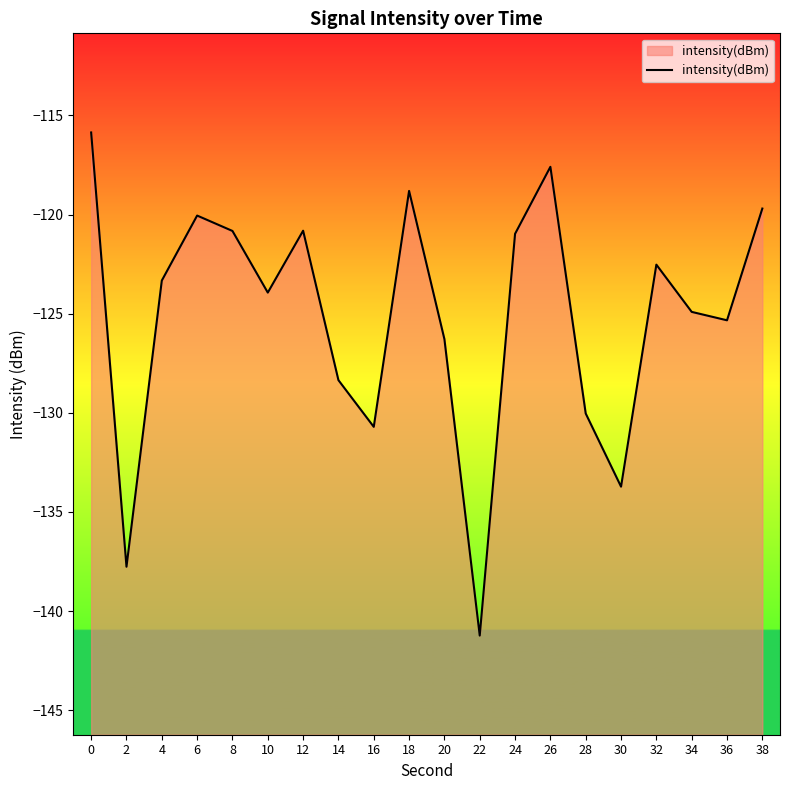

Reading left to right, transcribe all the data shown in this chart.

0=-115.9	2=-137.8	4=-123.3	6=-120.1	8=-120.8	10=-123.9	12=-120.8	14=-128.4	16=-130.7	18=-118.8	20=-126.3	22=-141.2	24=-121.0	26=-117.6	28=-130.0	30=-133.7	32=-122.5	34=-124.9	36=-125.3	38=-119.7